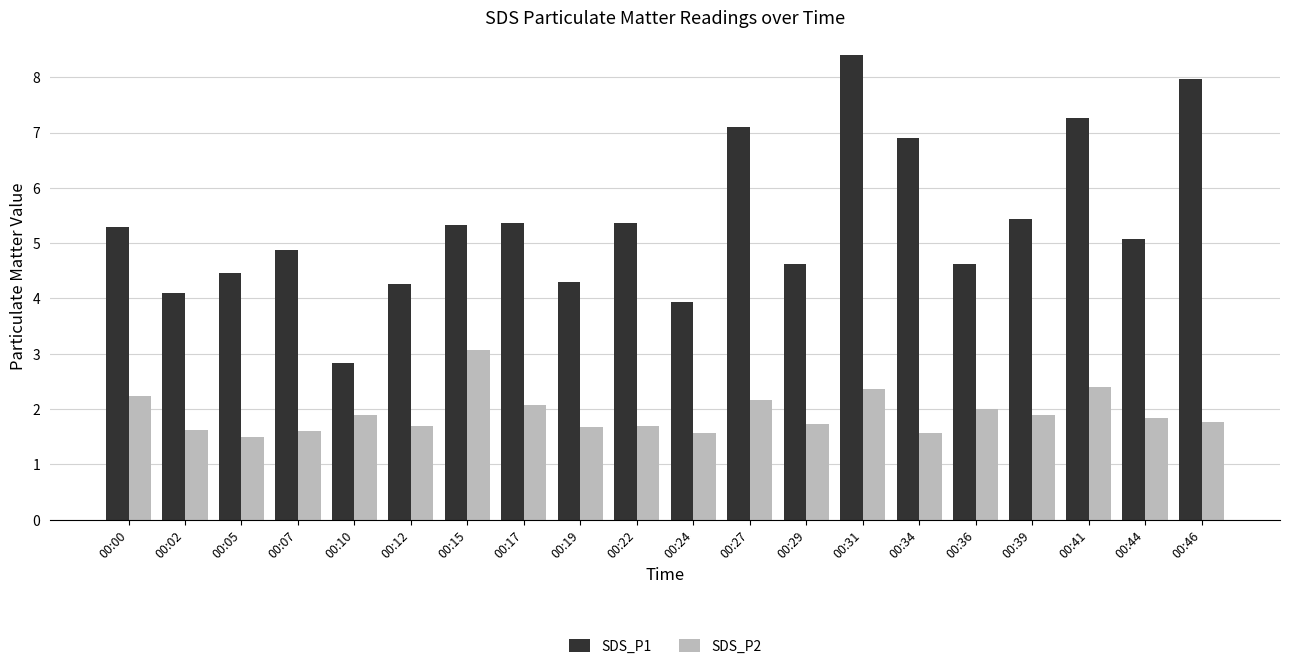

What is the difference between the SDS_P1 values at 00:00 and 00:10?

2.5